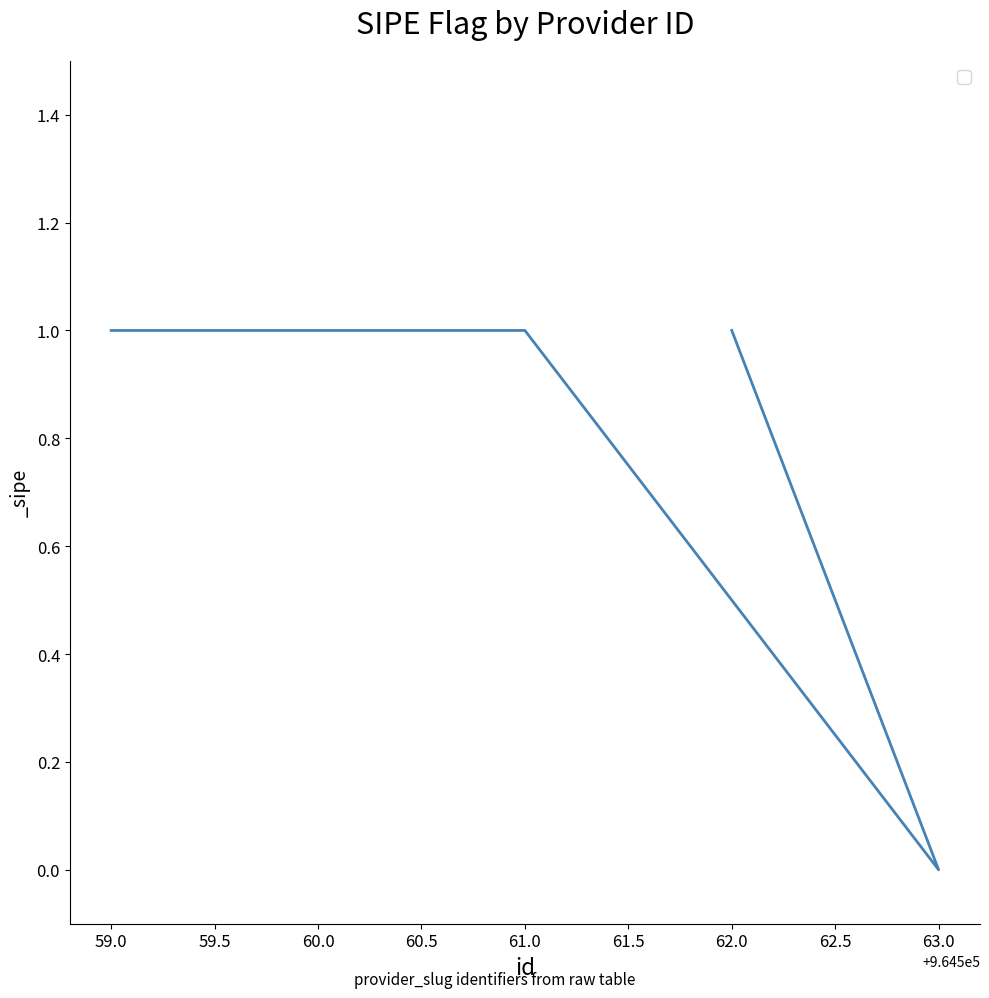

What is the difference between the second highest and minimum values?

1